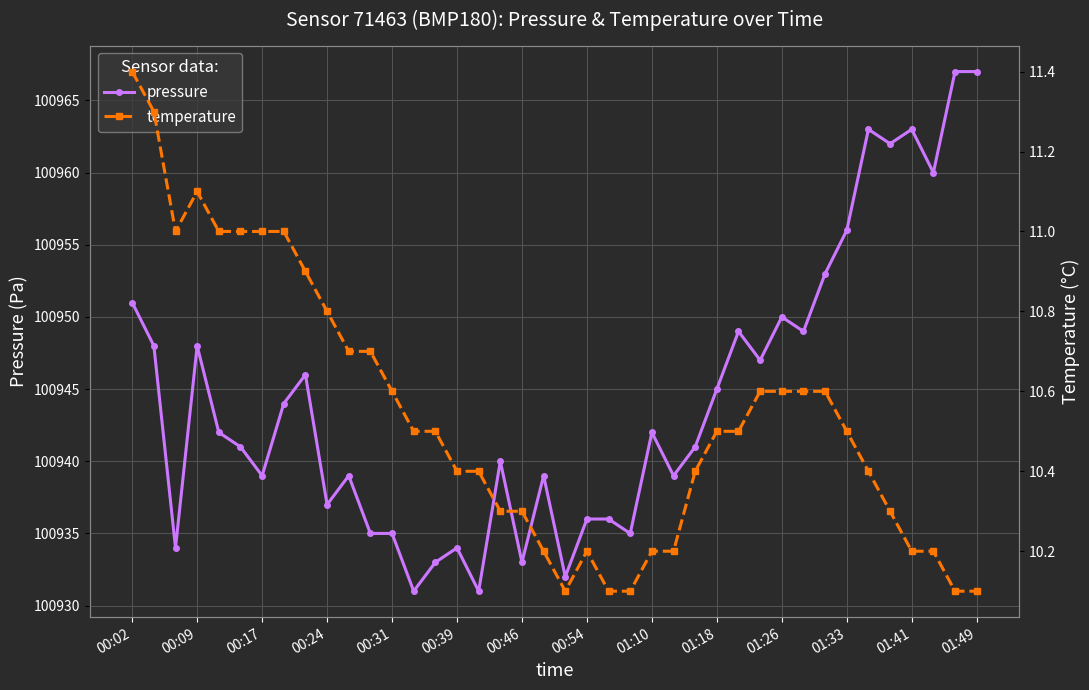

At 22, list the series in order from largest to smallest.

pressure, temperature